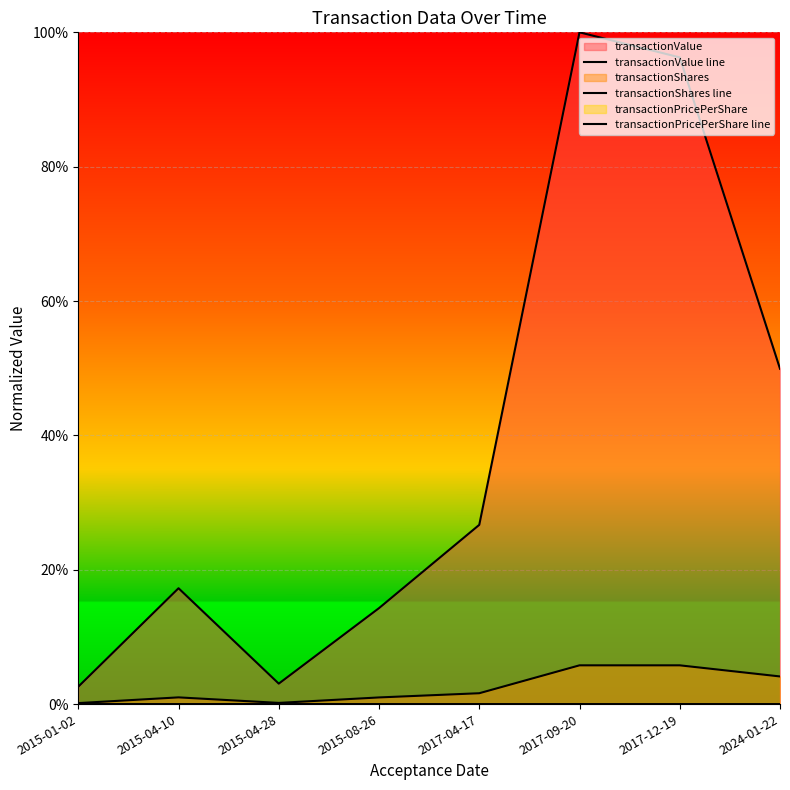

How many categories are shown in the chart?

8